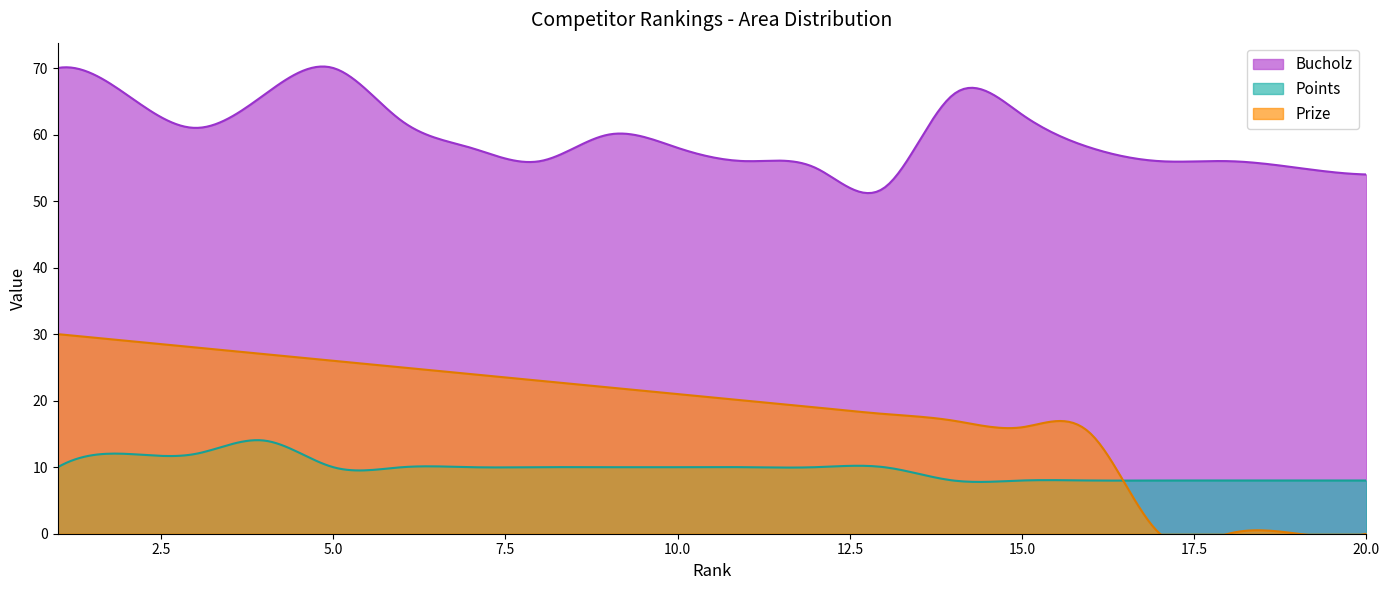

The Points series shows 10 at 13. True or false?

True